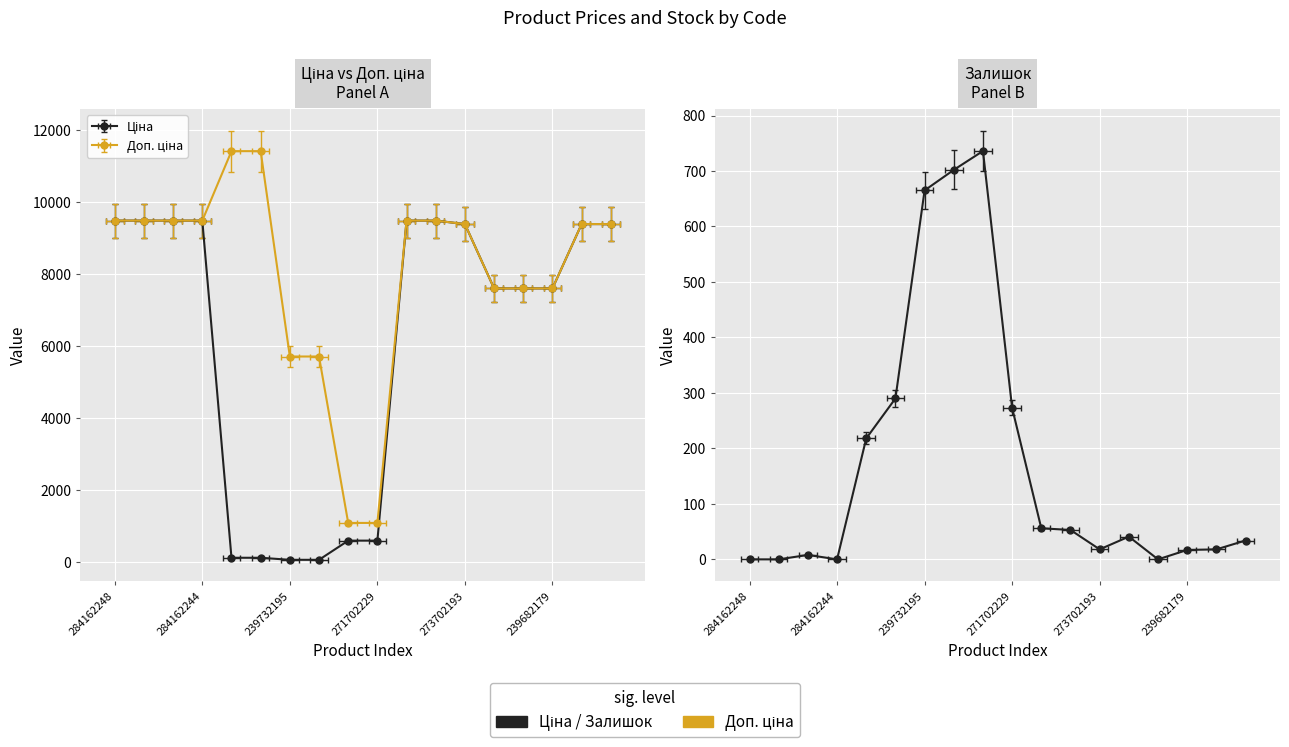

Between 271702229 and 273702193, which is larger?

273702193